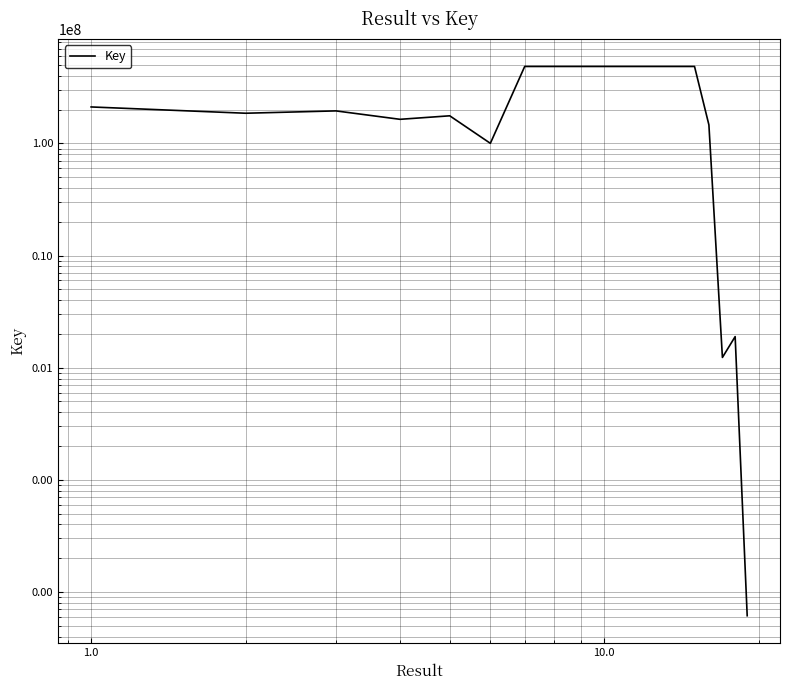

How many distinct data groups are displayed?

1